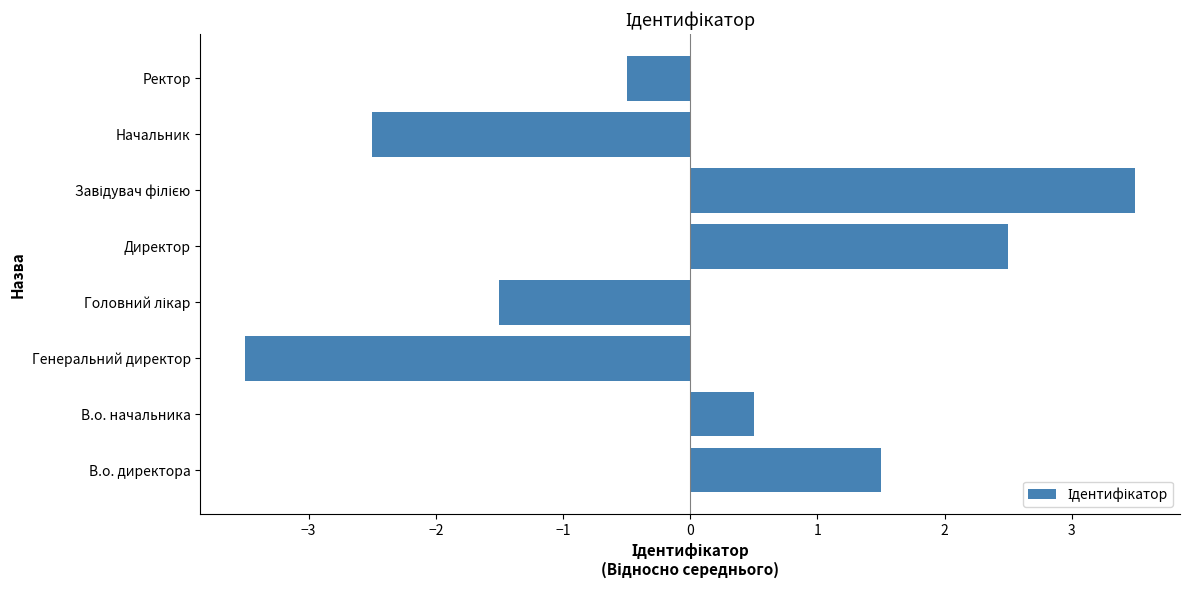

What is the difference between the values at В.о. начальника and Начальник?

3.0